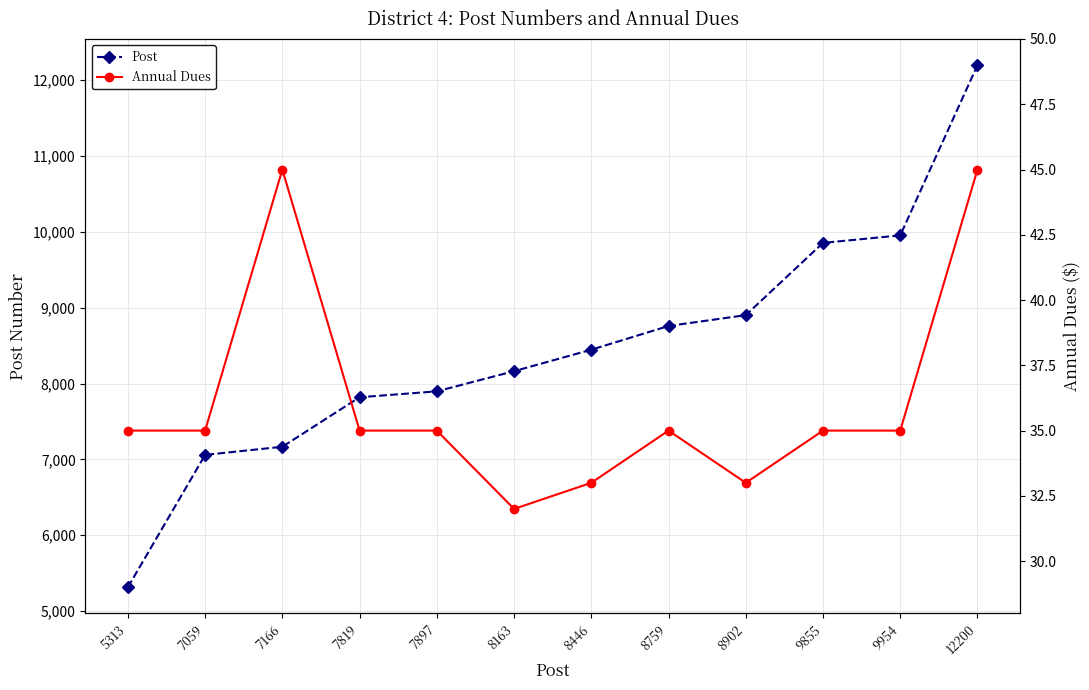

The Annual Dues series shows 32 at 8163. True or false?

True